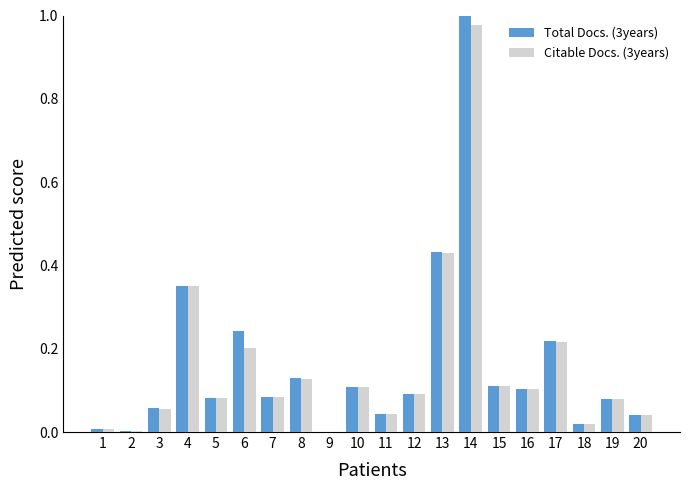

Count the number of categories in the chart.

20